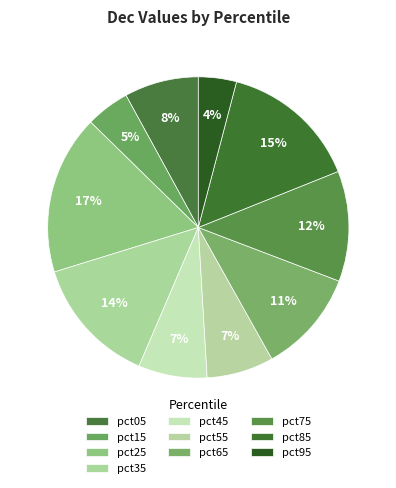

How many segments does this pie chart have?

10